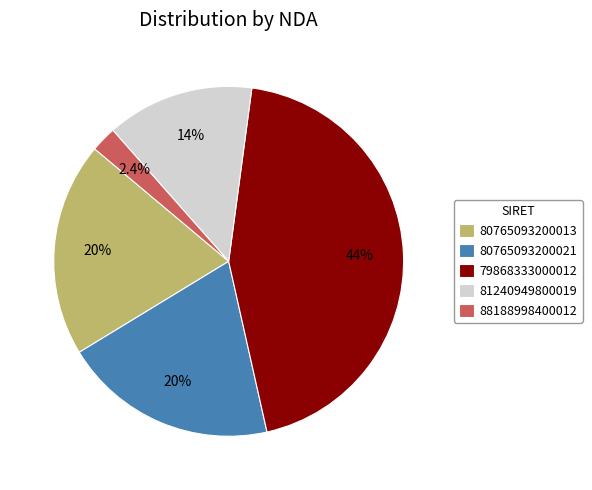

What is the largest slice in the pie chart?

79868333000012